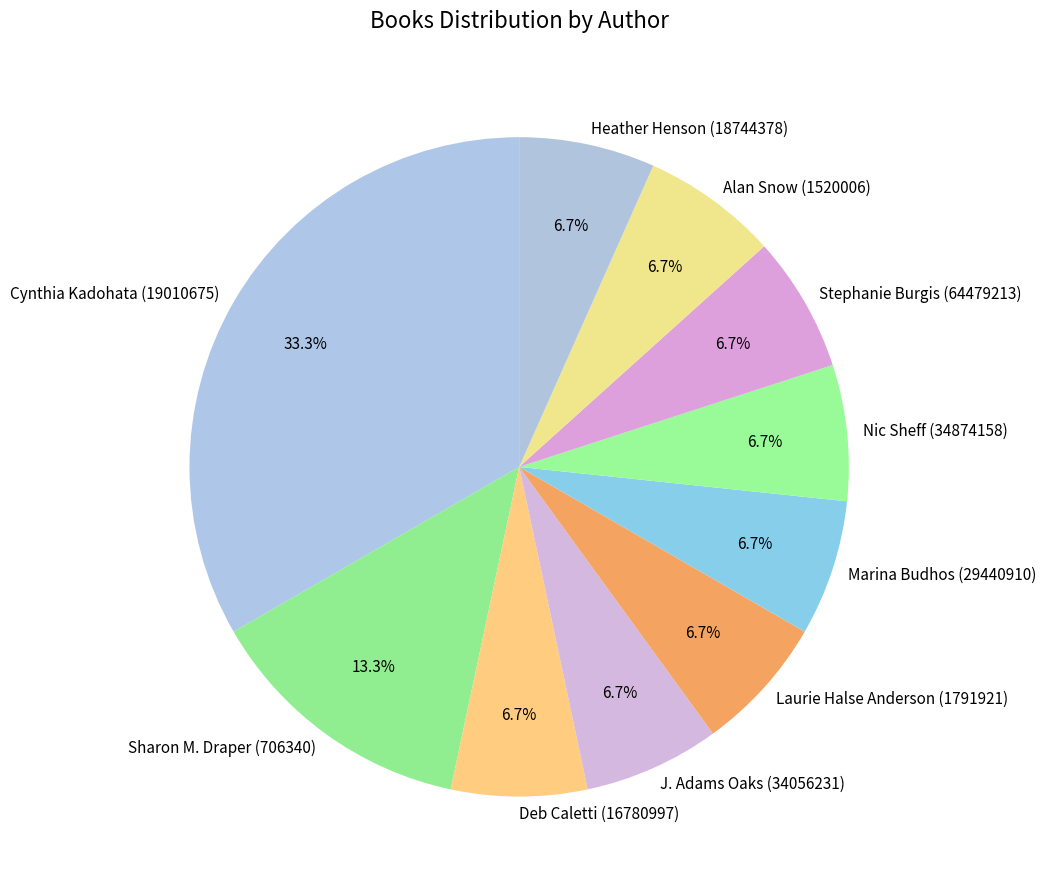

To the nearest percent, what is the difference between the largest and smallest slice percentages?

27%